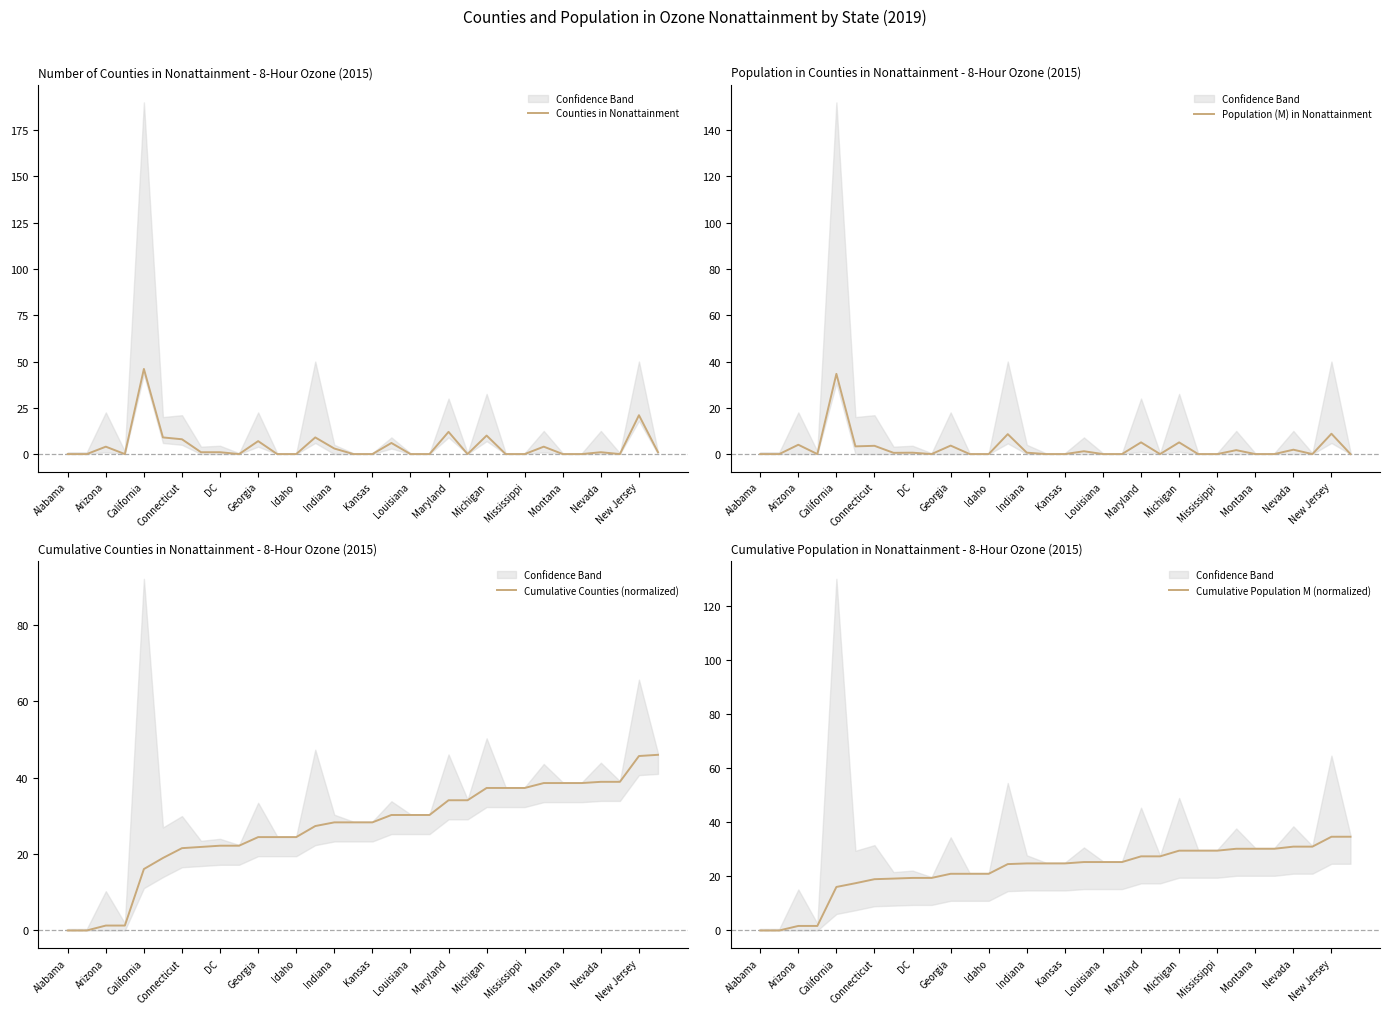

What is the value of the Cumulative Population M (normalized) point at the 19th from the left?

25.3